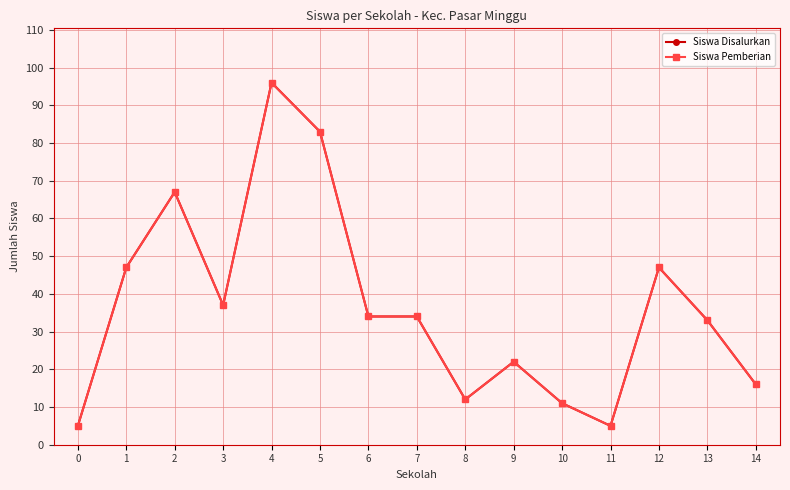

True or false: Siswa Pemberian and Siswa Disalurkan cross at least once.

False